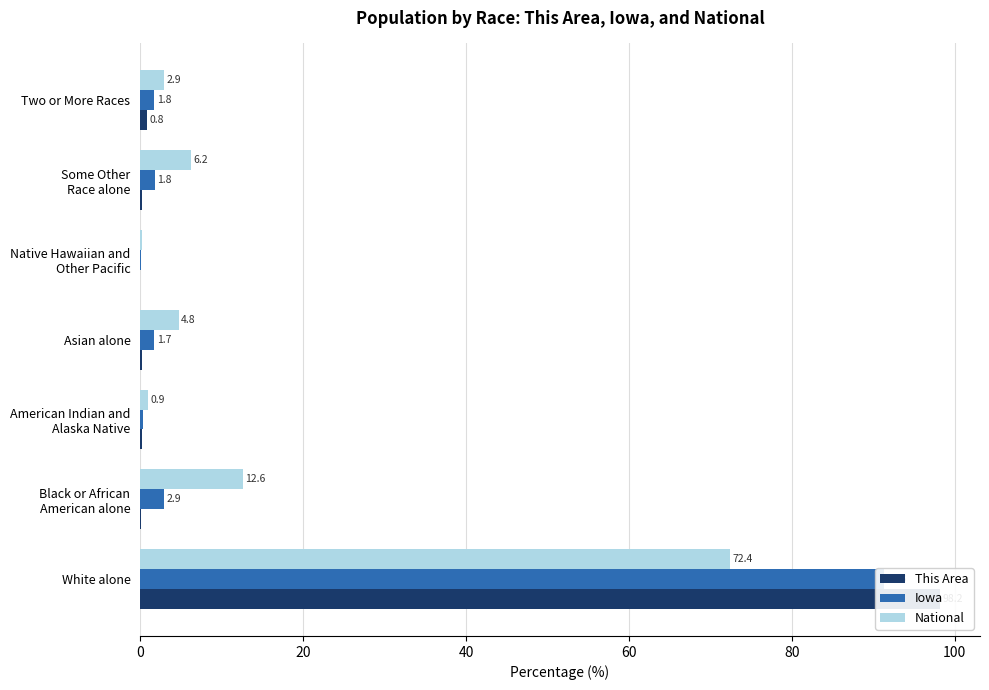

Are the bars horizontal?

Yes